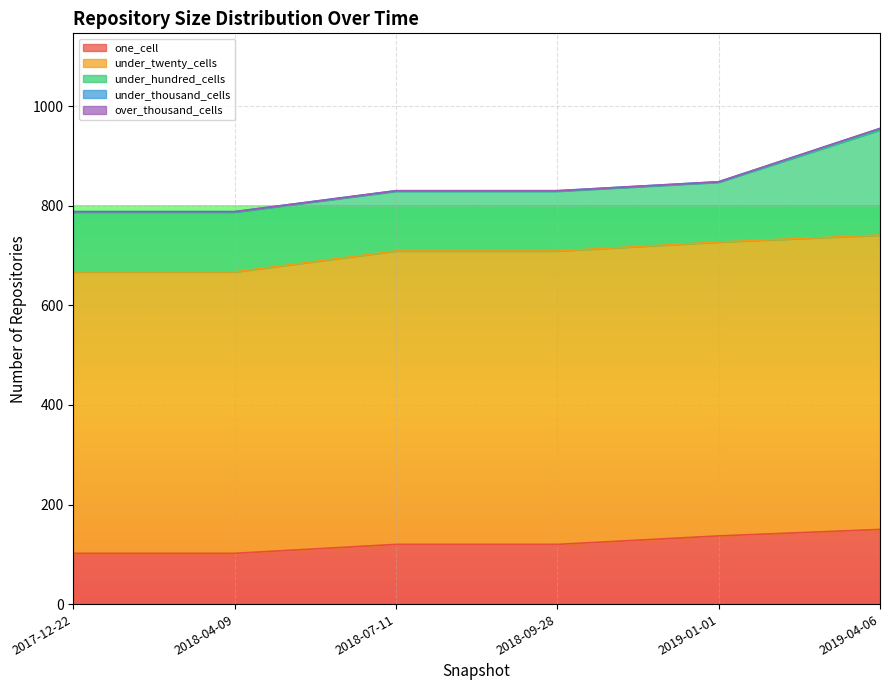

What is the label of the 5th point from the left?

2019-01-01